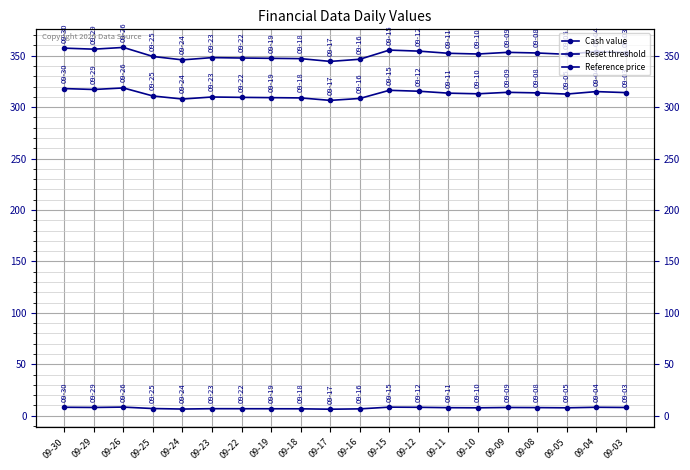

What value does the Reset threshold series have at 09-17?

306.6